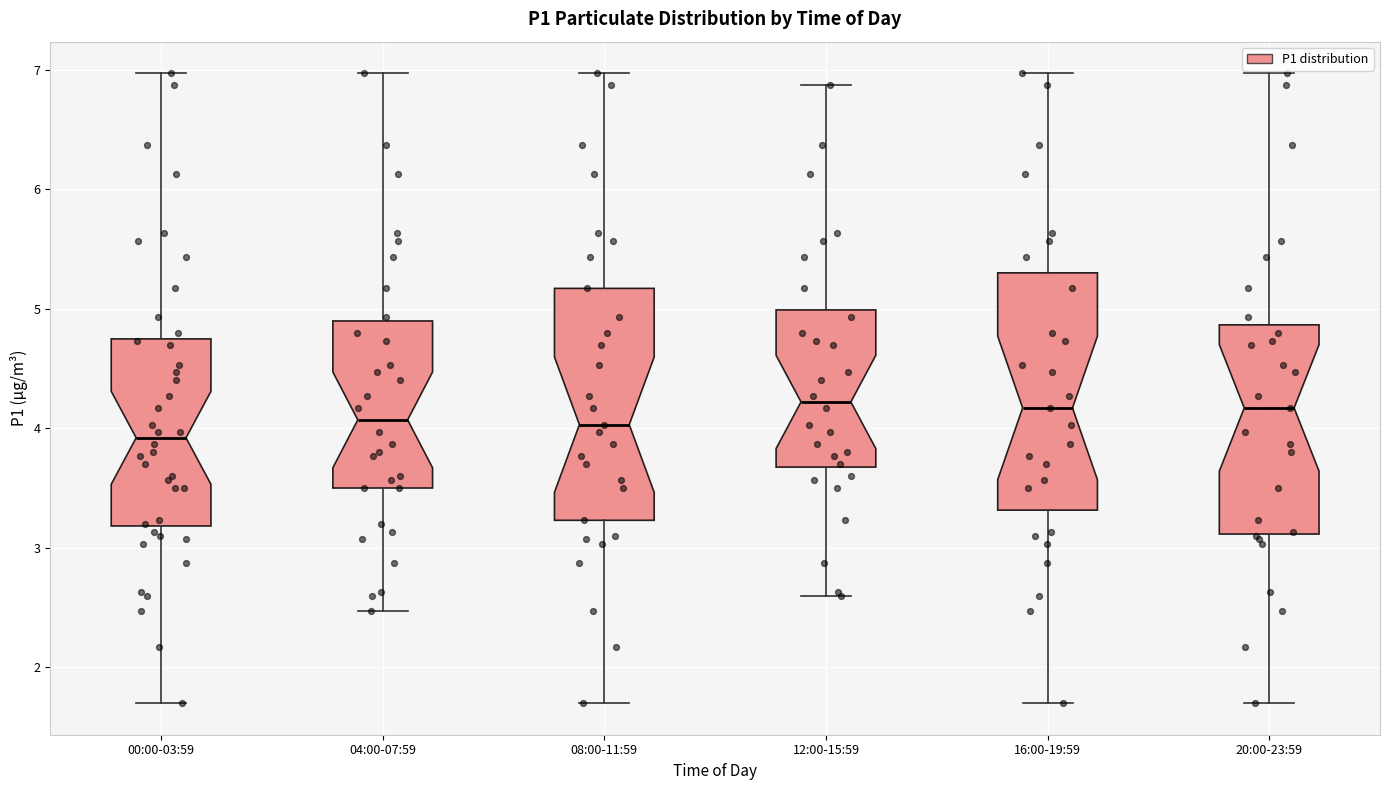

Reading left to right, transcribe this box plot: for each box, give where its median line is, the range the box spans, and where its two whiskers end, as read against the y-axis. The values are not printed on the chart, so give them approximately, as read against the axis.

00:00-03:59: median 3.9, box 3.2 to 4.7, whiskers 1.7 to 7.0
04:00-07:59: median 4.1, box 3.5 to 4.9, whiskers 2.5 to 7.0
08:00-11:59: median 4.0, box 3.2 to 5.2, whiskers 1.7 to 7.0
12:00-15:59: median 4.2, box 3.7 to 5.0, whiskers 2.6 to 6.9
16:00-19:59: median 4.2, box 3.3 to 5.3, whiskers 1.7 to 7.0
20:00-23:59: median 4.2, box 3.1 to 4.9, whiskers 1.7 to 7.0